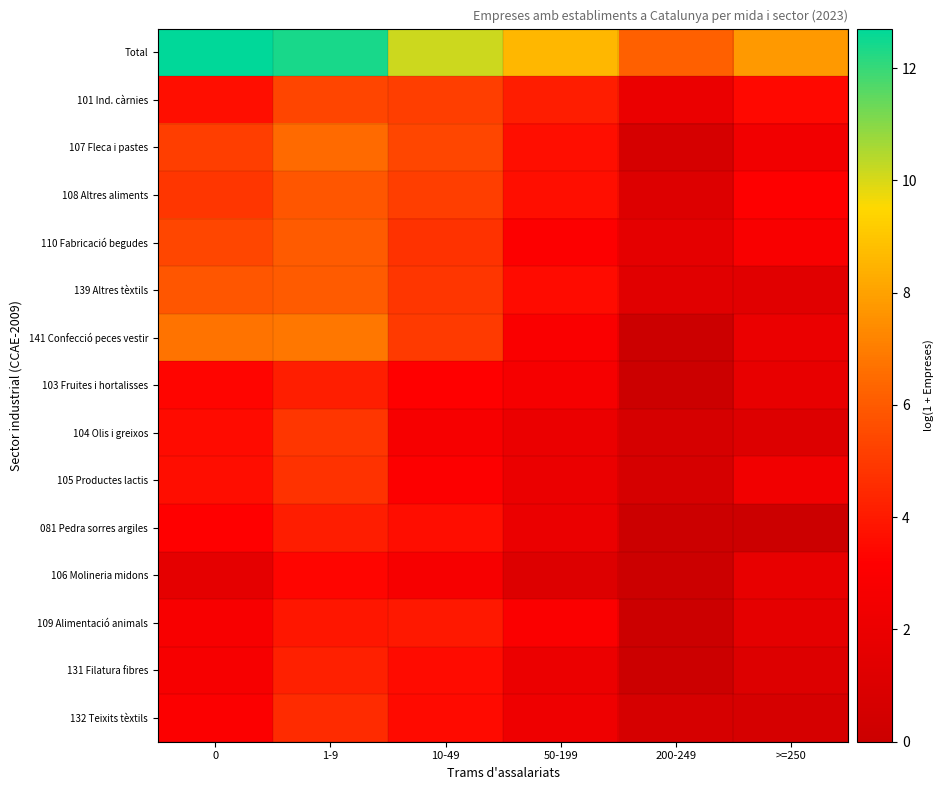

How many categories are shown in the chart?

6